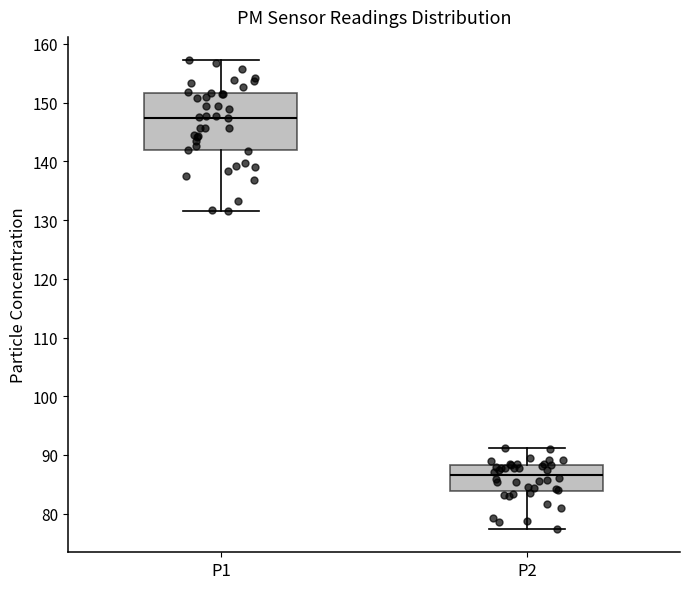

Which box has the lowest median line?

P2